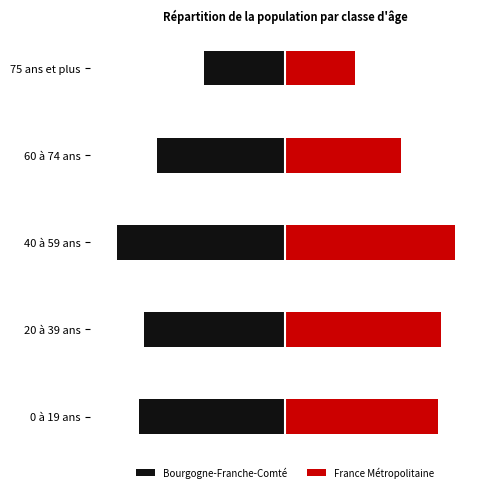

What is the difference between the highest and lowest values at 2?

0.5